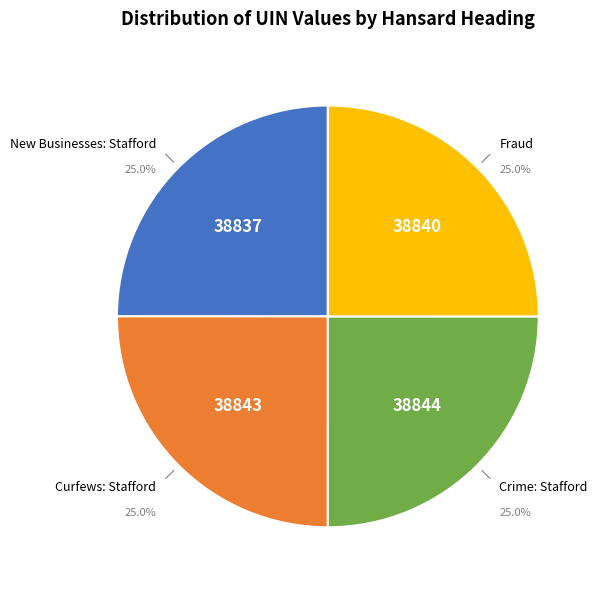

Approximately how many times larger is the value at Fraud compared to Crime: Stafford?

1.0